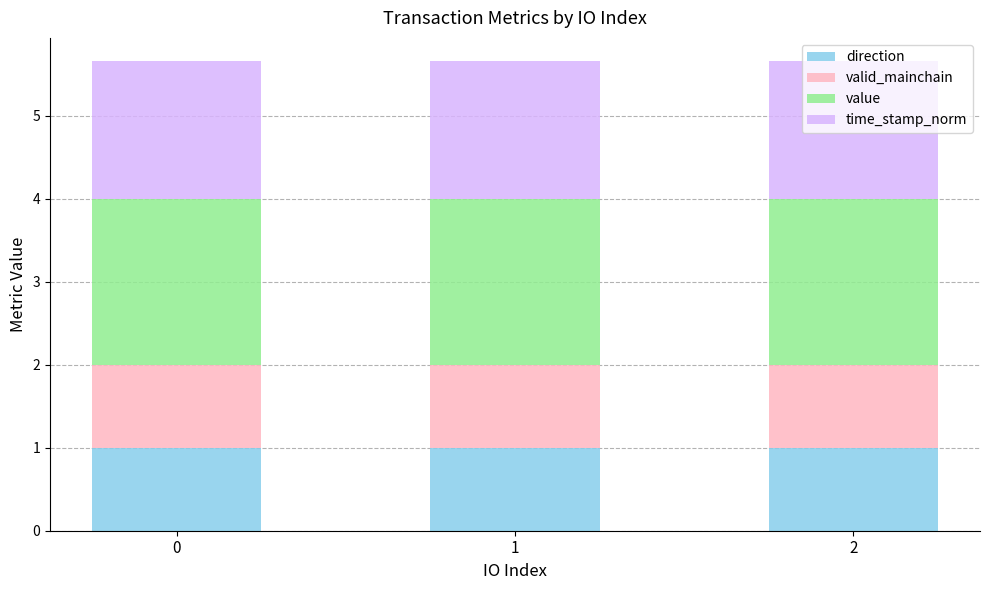

Is it true that direction equals 0.4 at 0?

False